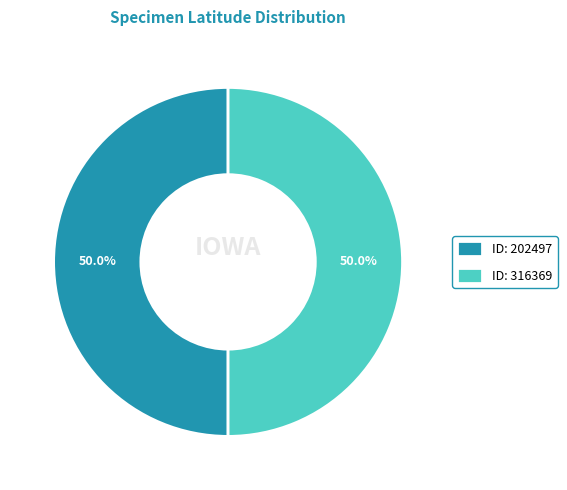

What is the ratio of the value at ID: 202497 to the value at ID: 316369?

1.0